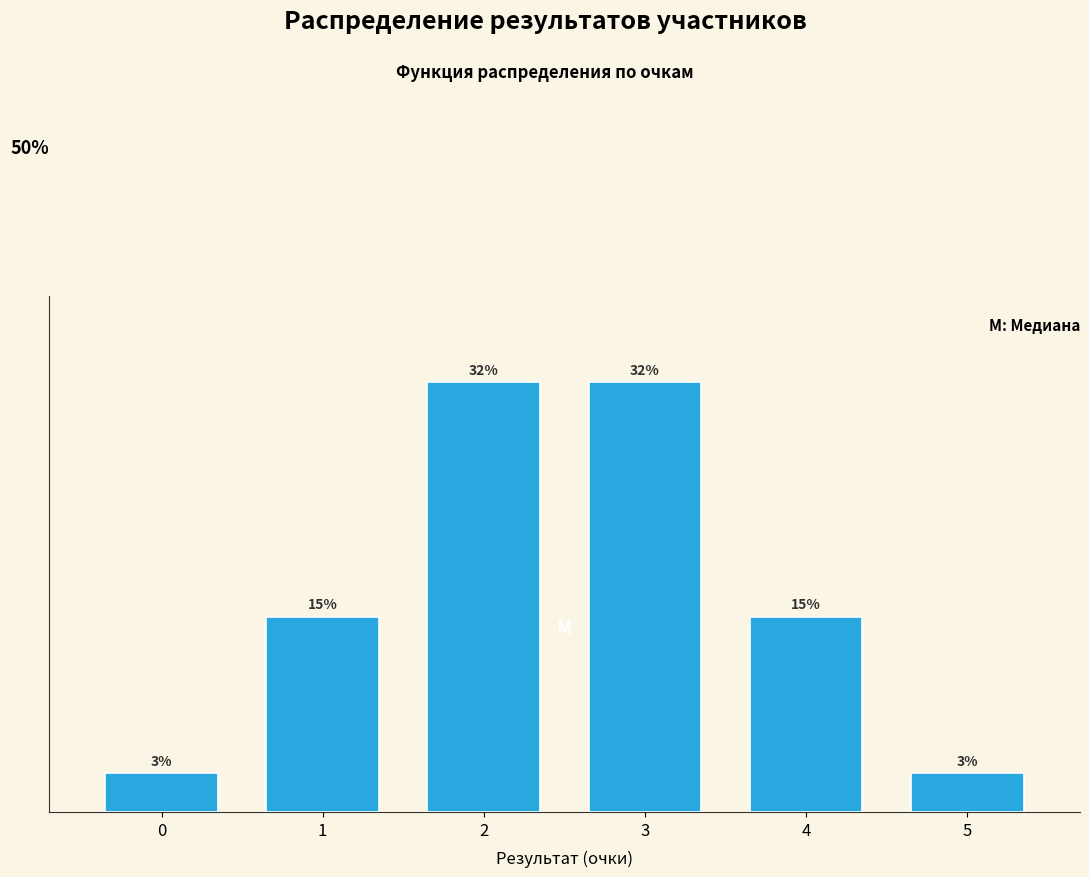

Are the bars horizontal?

No